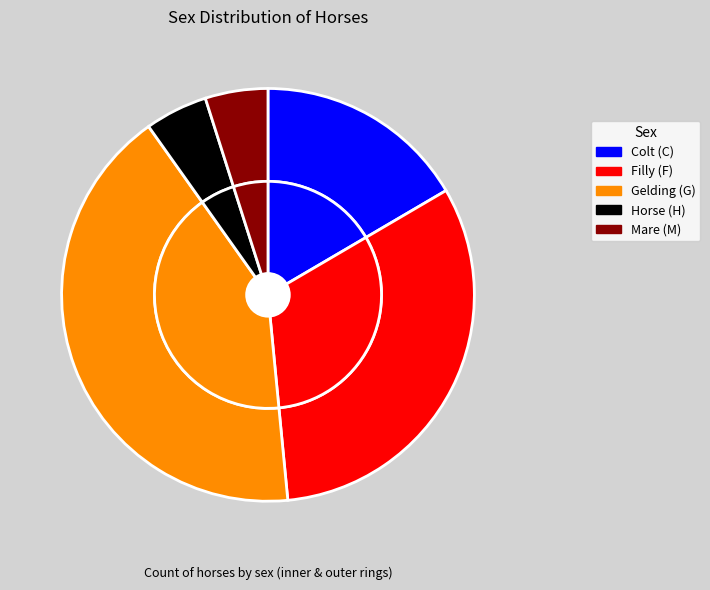

Does F account for over 50% of the chart?

No